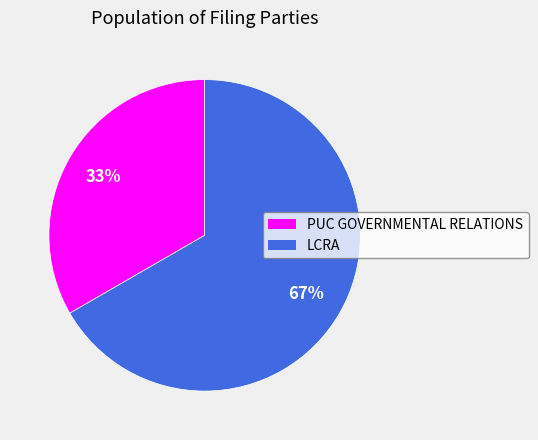

What is the largest slice in the pie chart?

LCRA